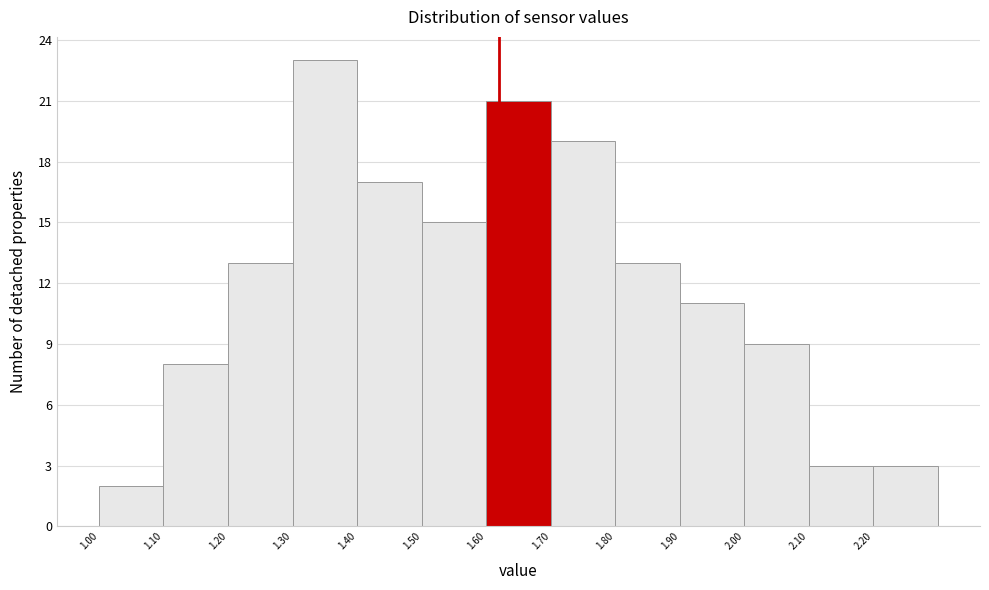

Reading left to right, list every bar in this chart as the range it spans on the x-axis followed by its height. The values are not printed on the chart, so give them approximately, as read against the axis.

1.0 to 1.1: 2
1.1 to 1.2: 8
1.2 to 1.3: 13
1.3 to 1.4: 23
1.4 to 1.5: 17
1.5 to 1.6: 15
1.6 to 1.7: 21
1.7 to 1.8: 19
1.8 to 1.9: 13
1.9 to 2.0: 11
2.0 to 2.1: 9
2.1 to 2.2: 3
2.2 to 2.3: 3